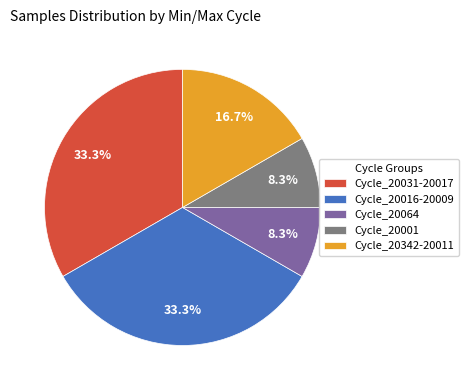

Combined, do Cycle_20001 and Cycle_20342-20011 account for over 50%?

No